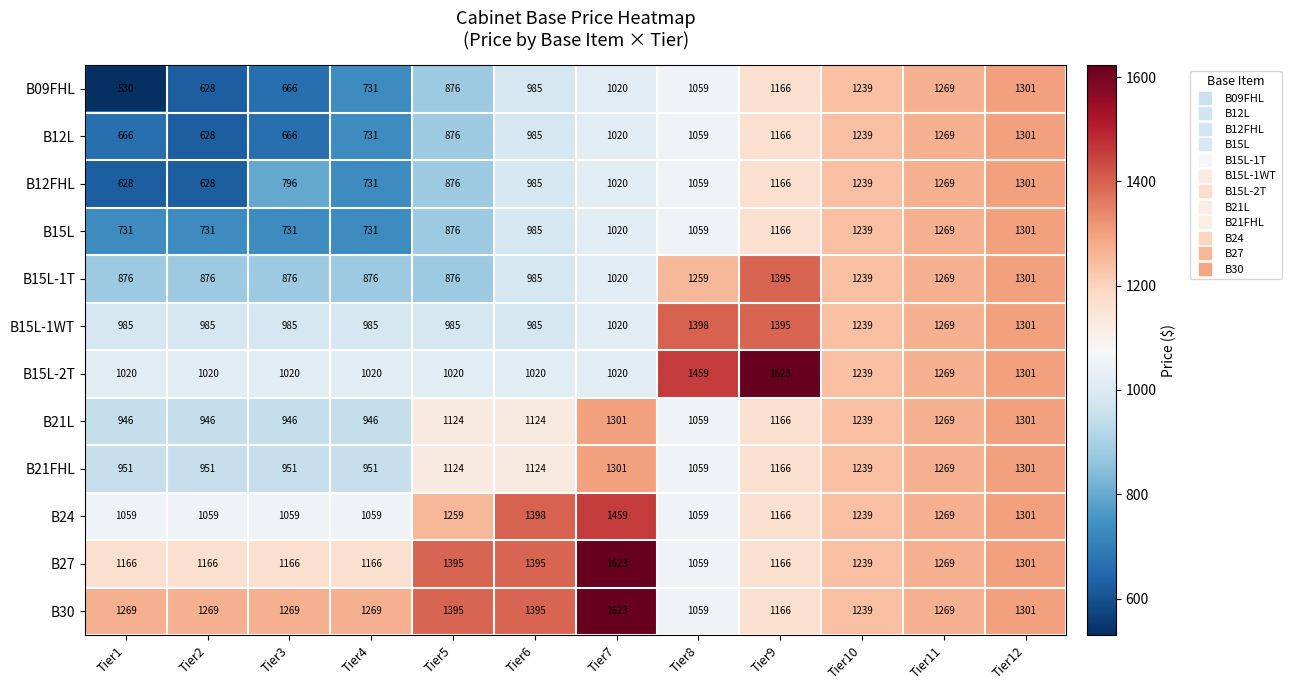

At how many categories does at least one series exceed 1622?

2